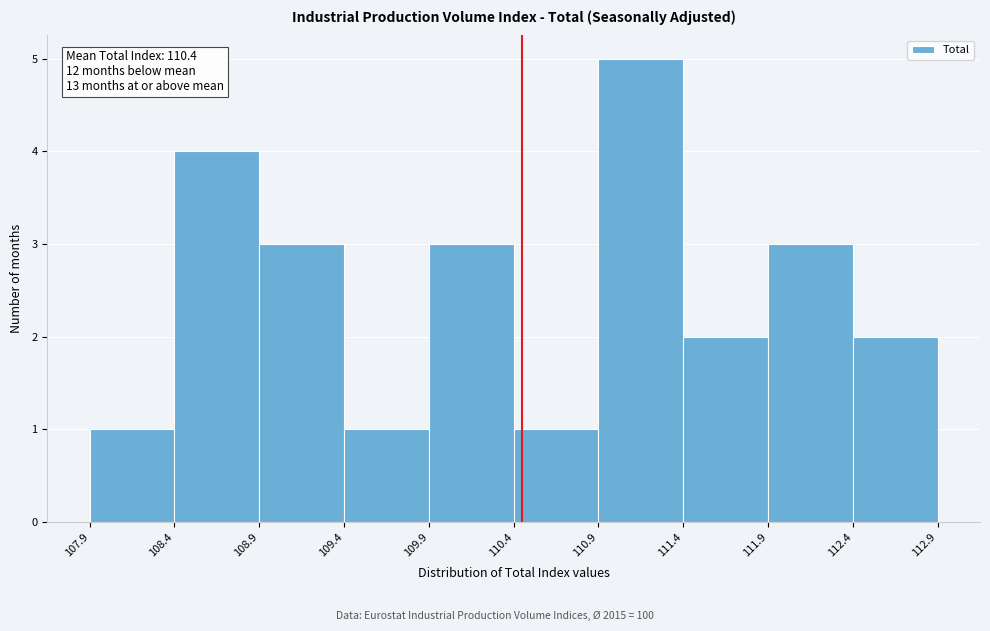

Over which range of the x-axis is the bar tallest?

110.9 to 111.4